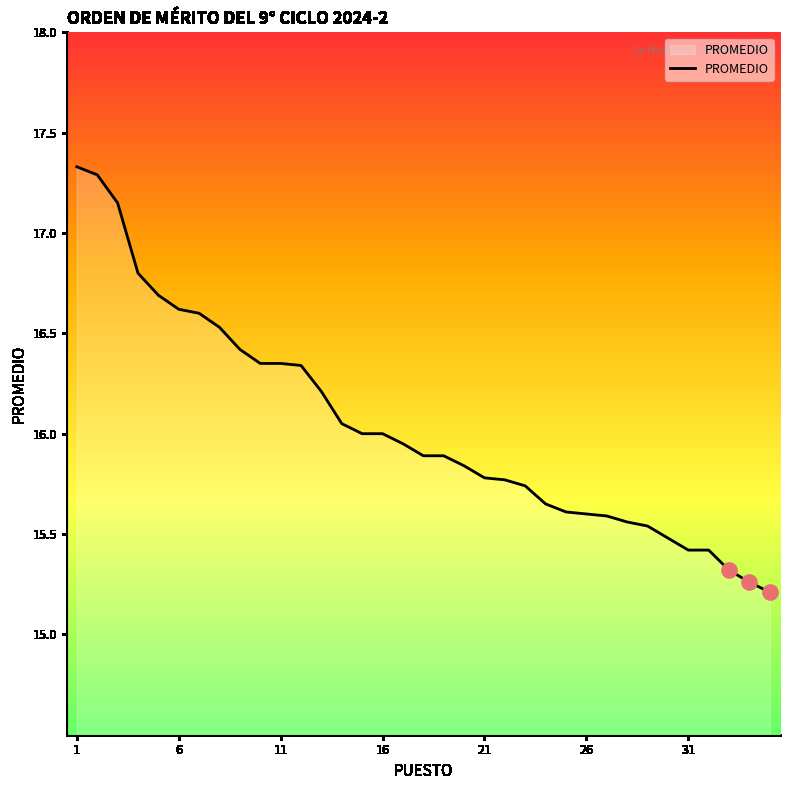

What is the difference between the maximum and minimum values?

2.1